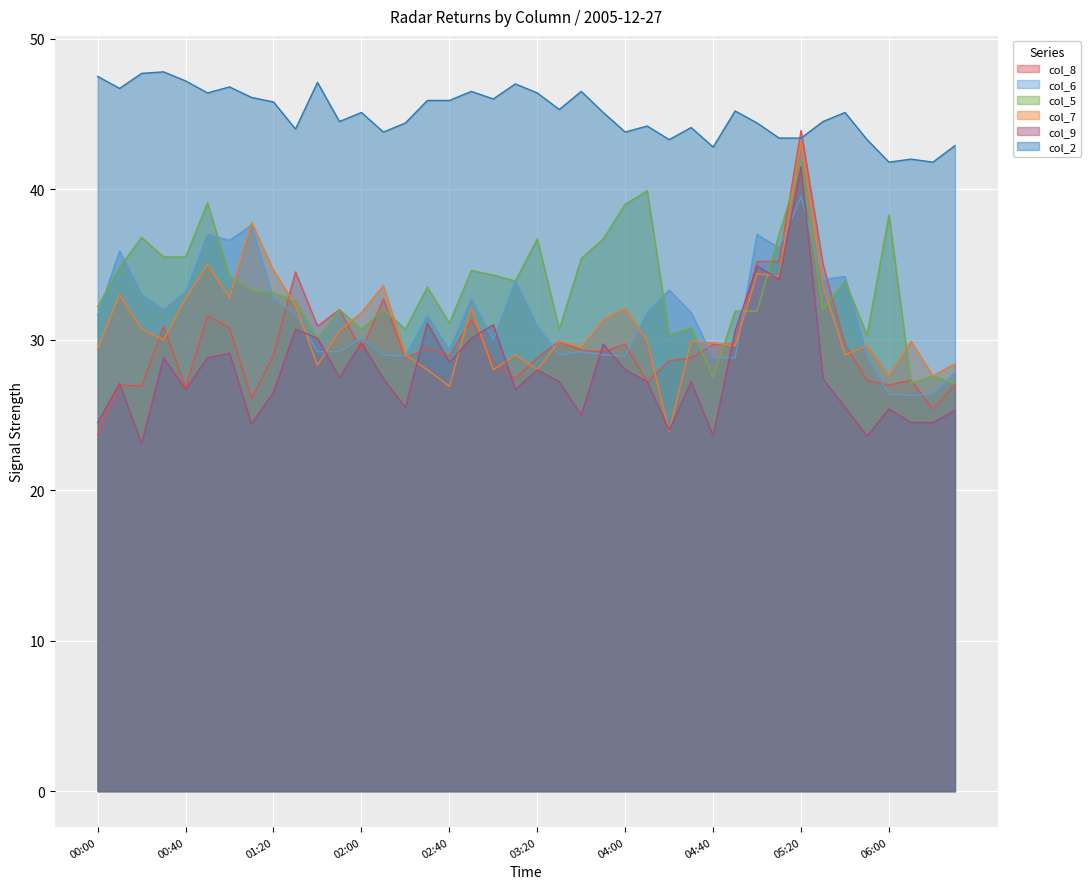

Which label corresponds to the smallest value in the chart?

00:20